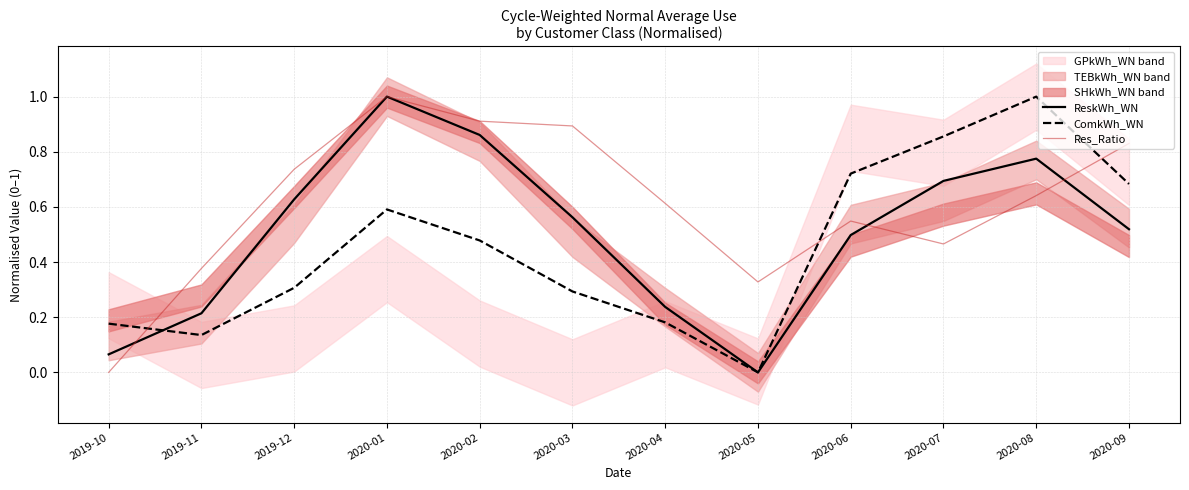

What is the total value across all series at 2020-04?

1.0